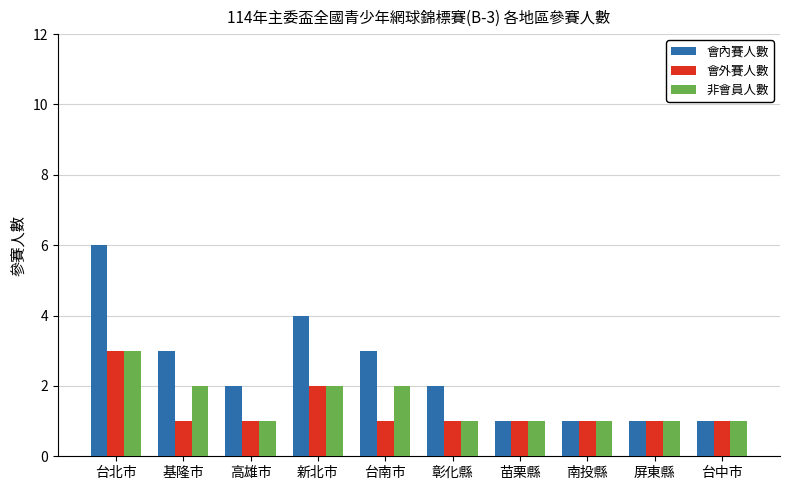

Which series has the largest total across all categories?

會內賽人數